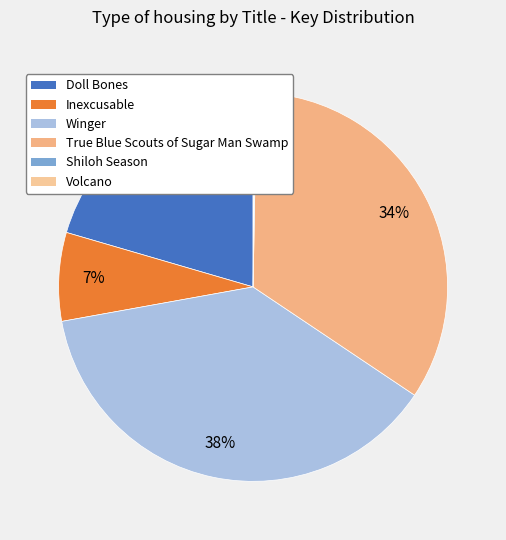

To the nearest percent, what is the combined percentage of Doll Bones and Shiloh Season?

21%